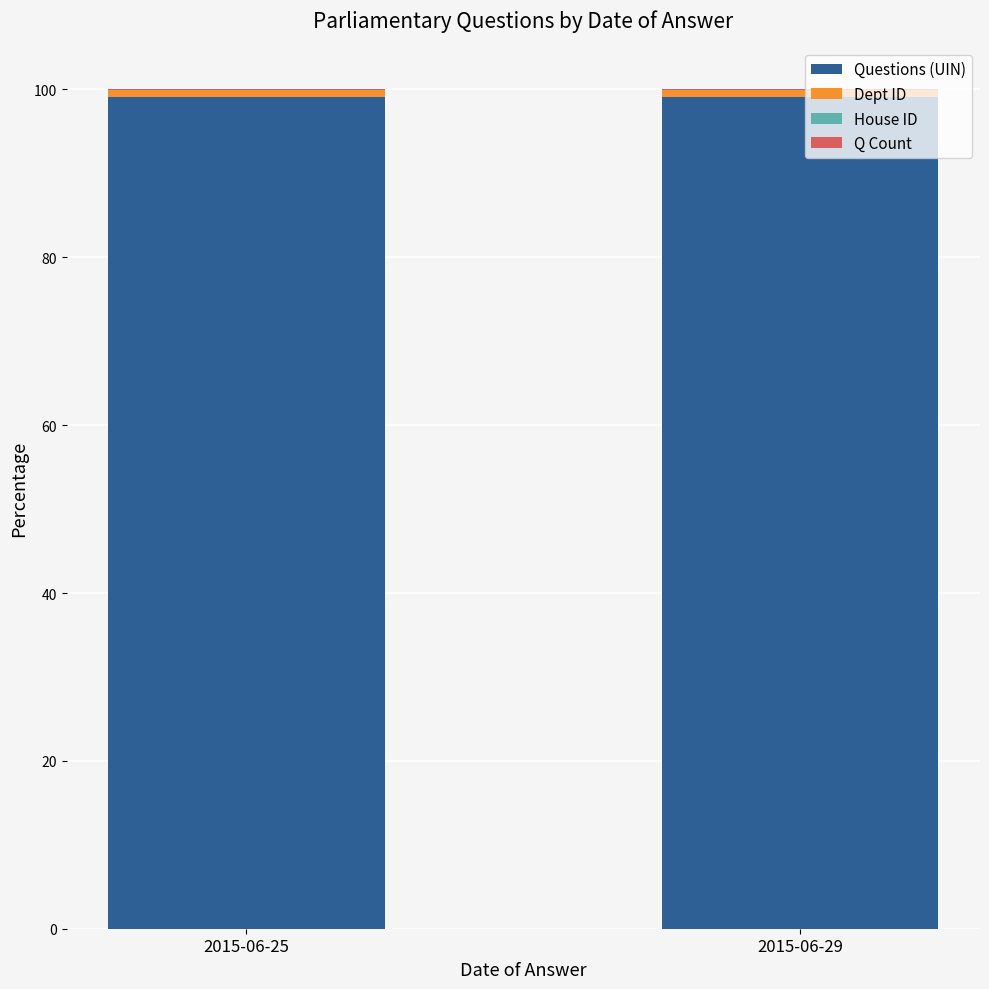

What is the maximum value for Questions (UIN)?

99.2